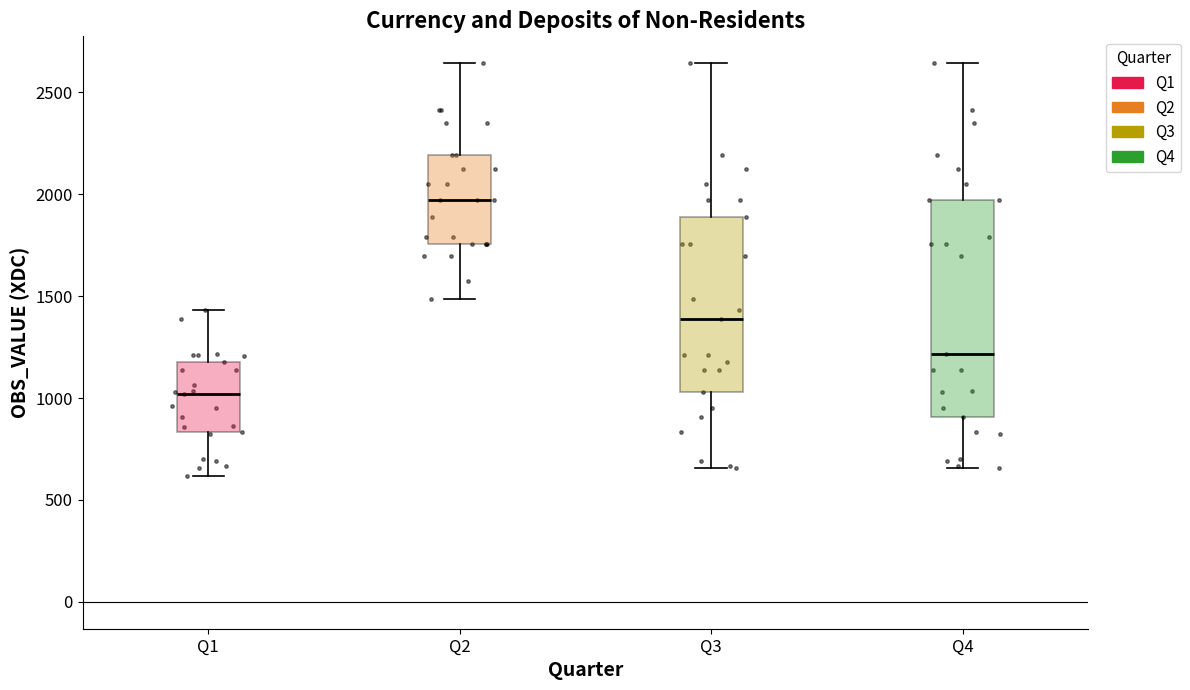

Where does the lower whisker of the box for Q4 end on the y-axis? The values are not printed on the chart, so give them approximately, as read against the axis.

650